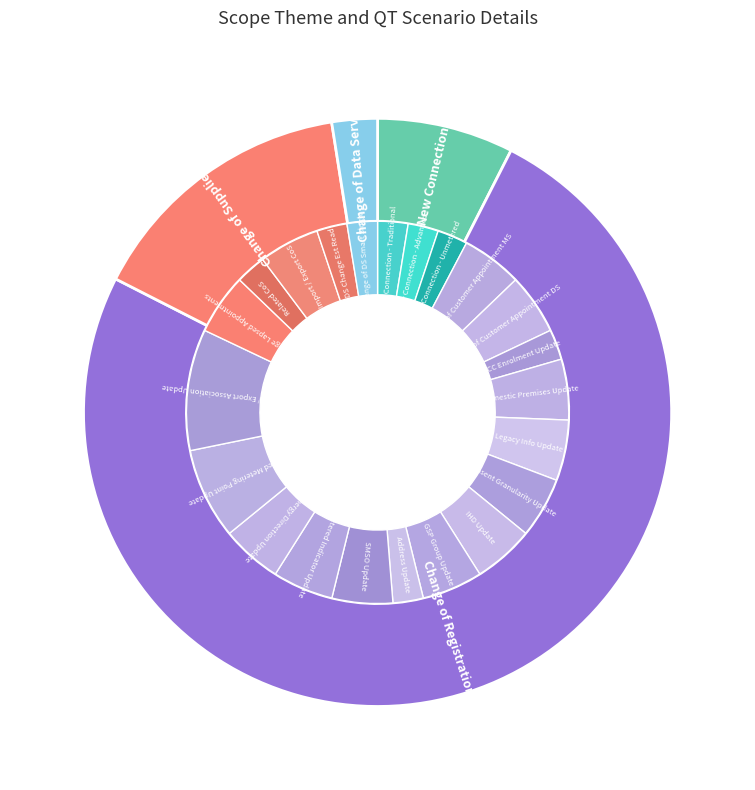

How many segments does this pie chart have?

4